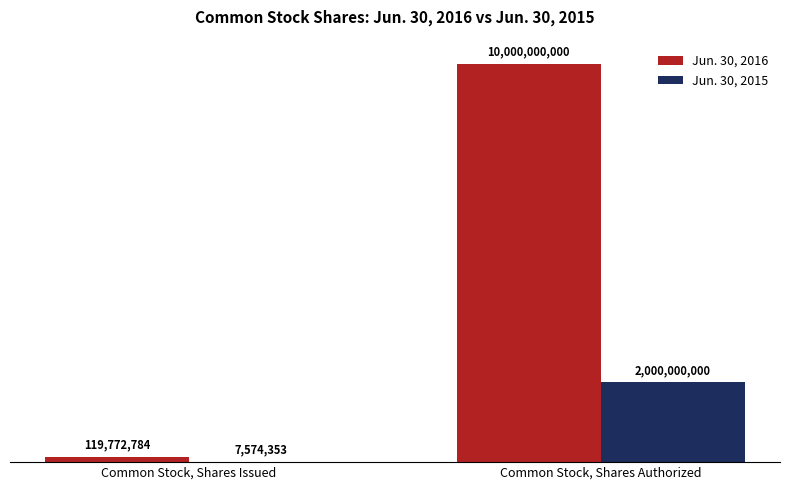

Which series has the largest range (max minus min)?

Jun. 30, 2016